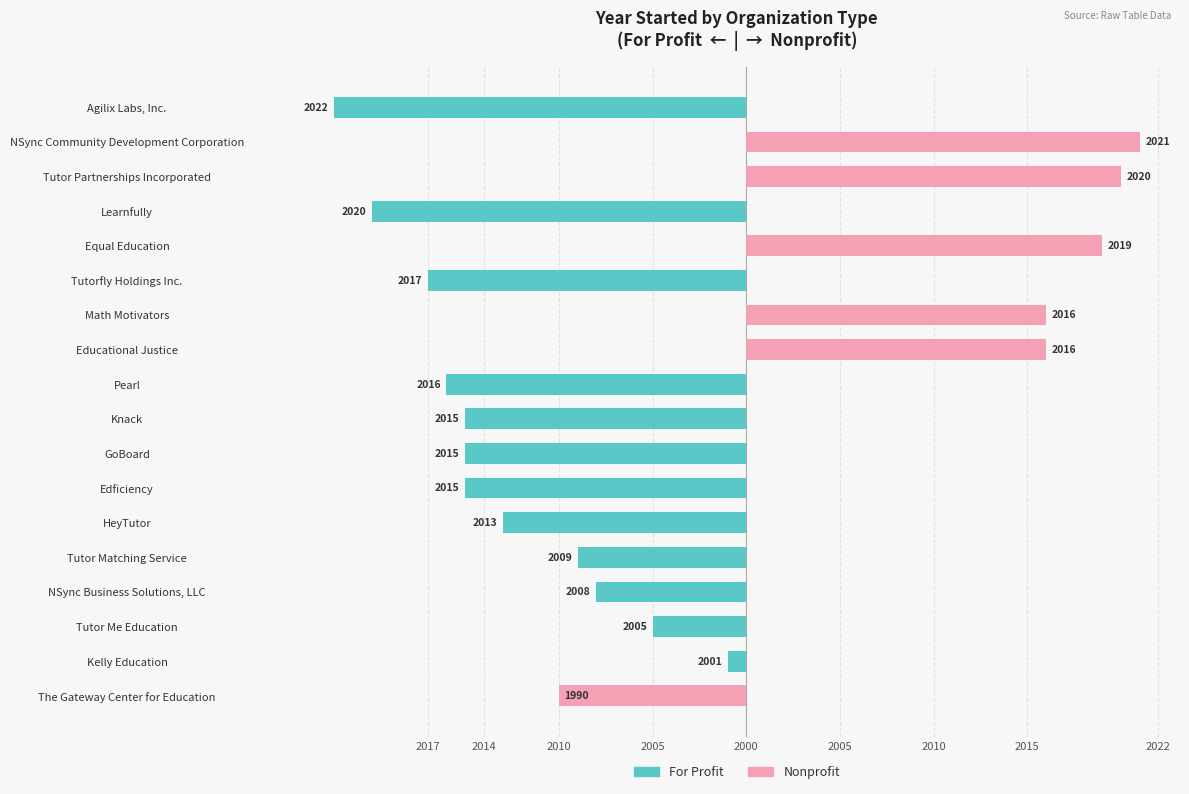

What are all the series names shown in the legend?

For Profit, Nonprofit